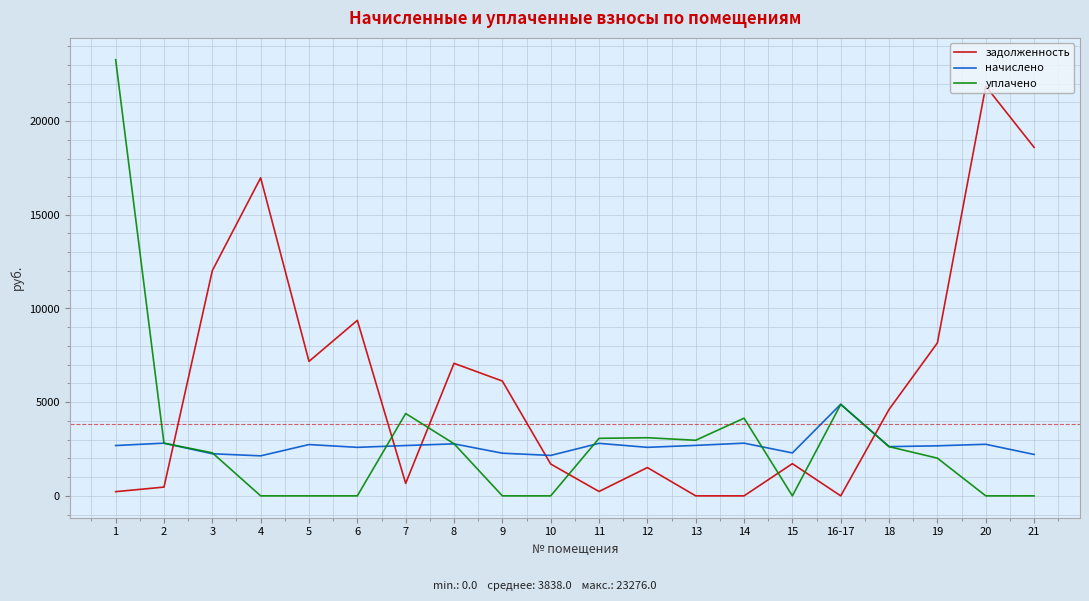

Between 12 and 19, which series saw the biggest shift?

задолженность